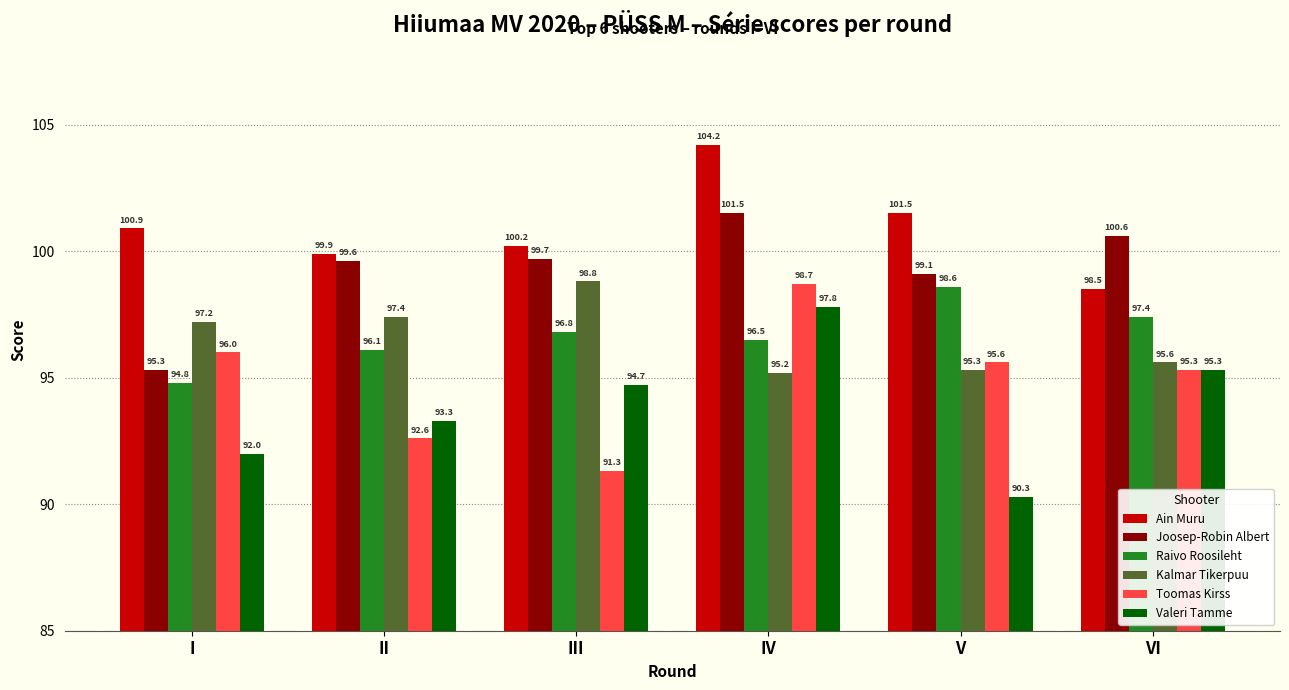

What is the greatest value displayed?

104.2